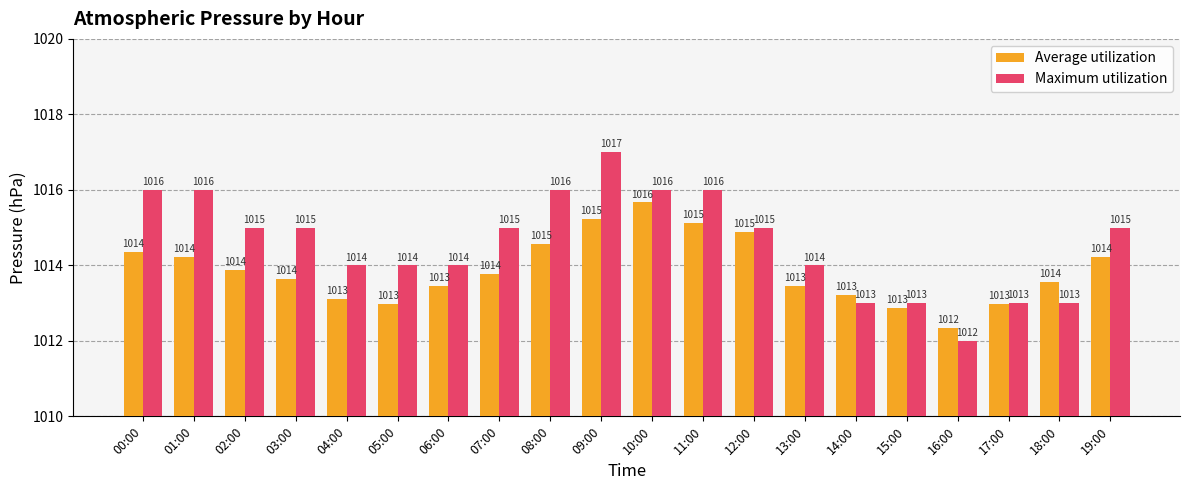

What is the total value across all series at 08:00?

2030.6